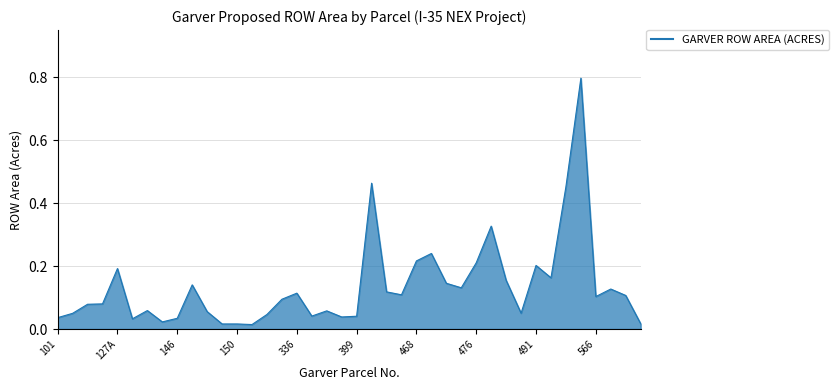

What is the difference between the second highest and second lowest values?

0.4